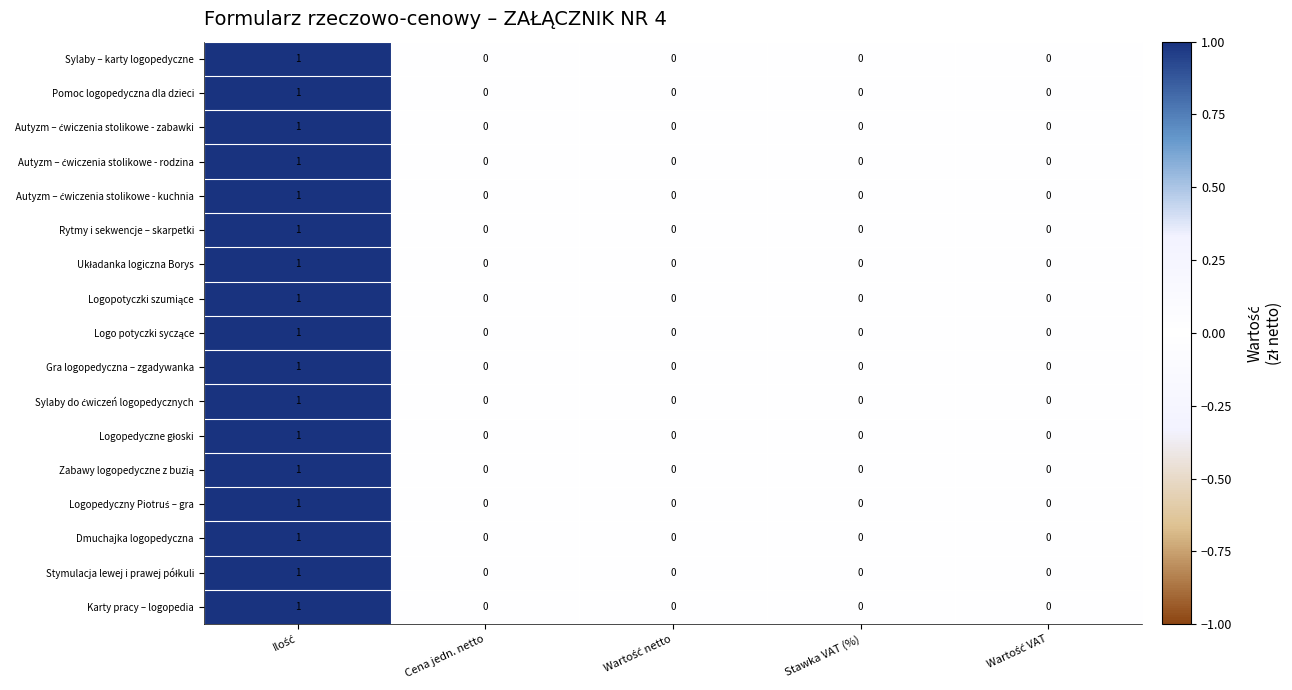

How many Sylaby – karty logopedyczne values are between 0 and 1?

5